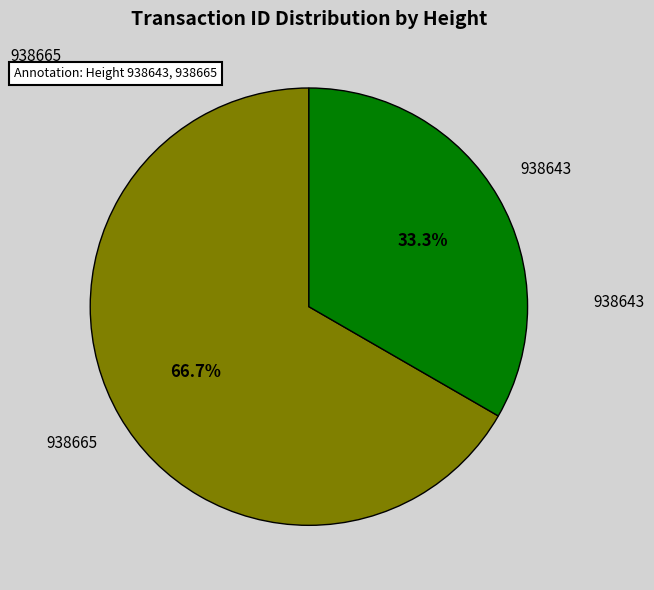

Is there a majority slice in this chart?

Yes